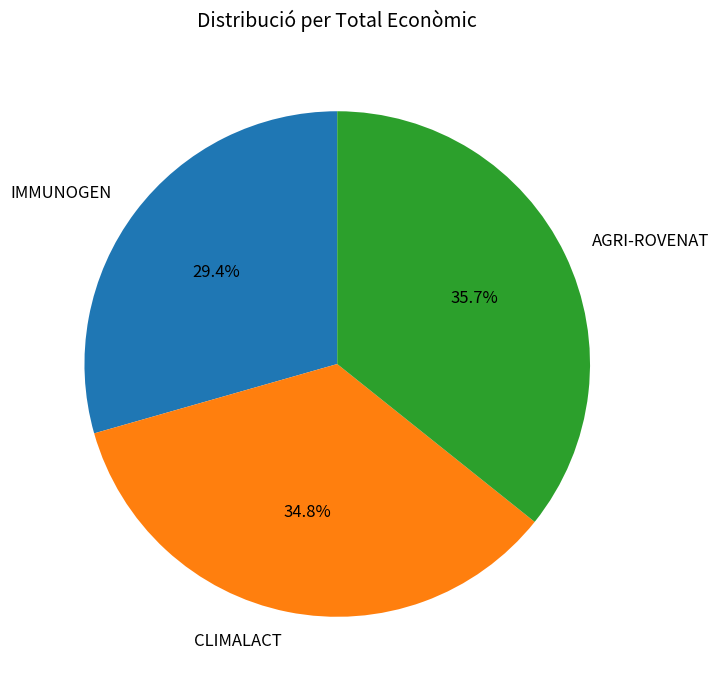

The IMMUNOGEN slice represents 29% of the pie. True or false?

True